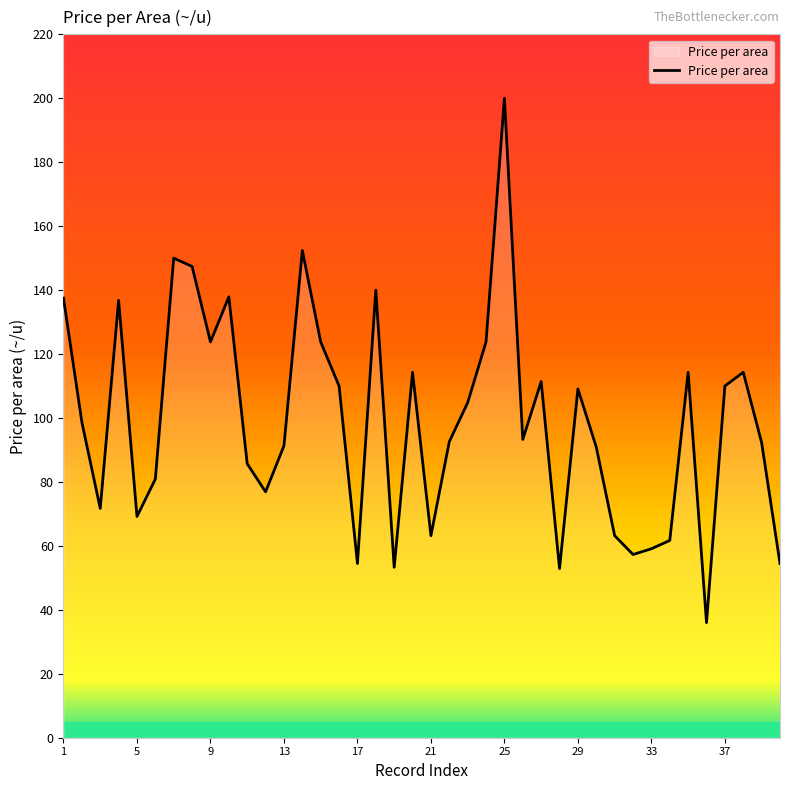

Count the number of data series in this chart.

1